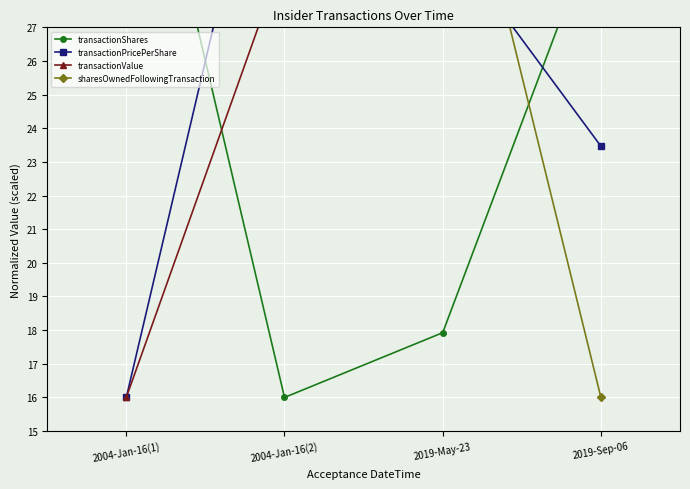

Which series changed the most between 2004-Jan-16(2) and 2019-Sep-06?

sharesOwnedFollowingTransaction